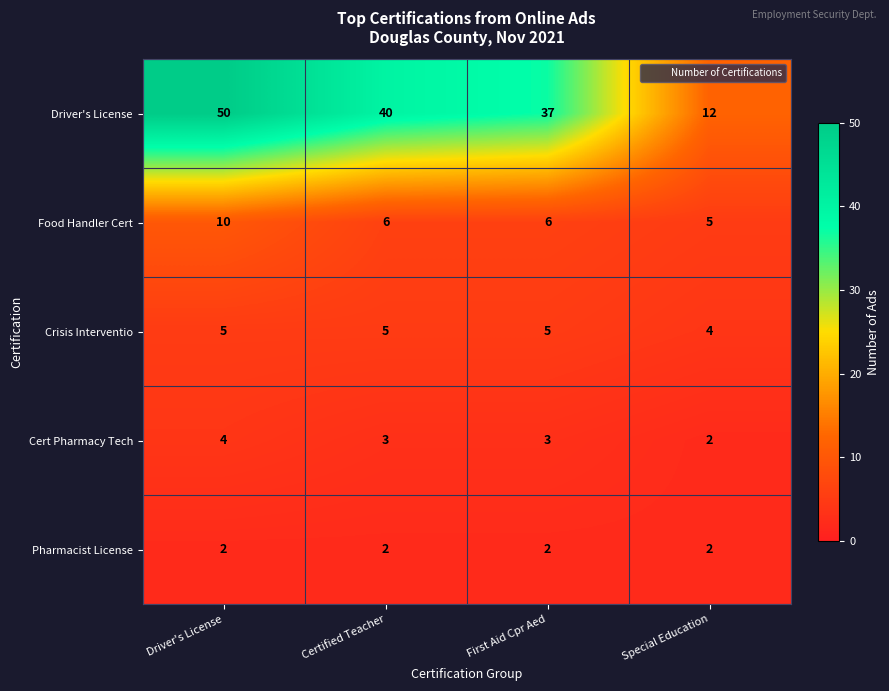

What is the difference between the highest and lowest values at First Aid Cpr Aed?

35